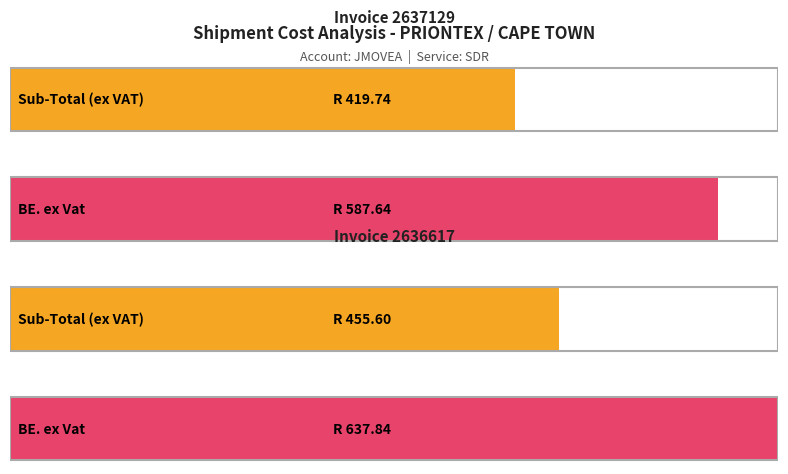

At how many categories does at least one series exceed 38?

2